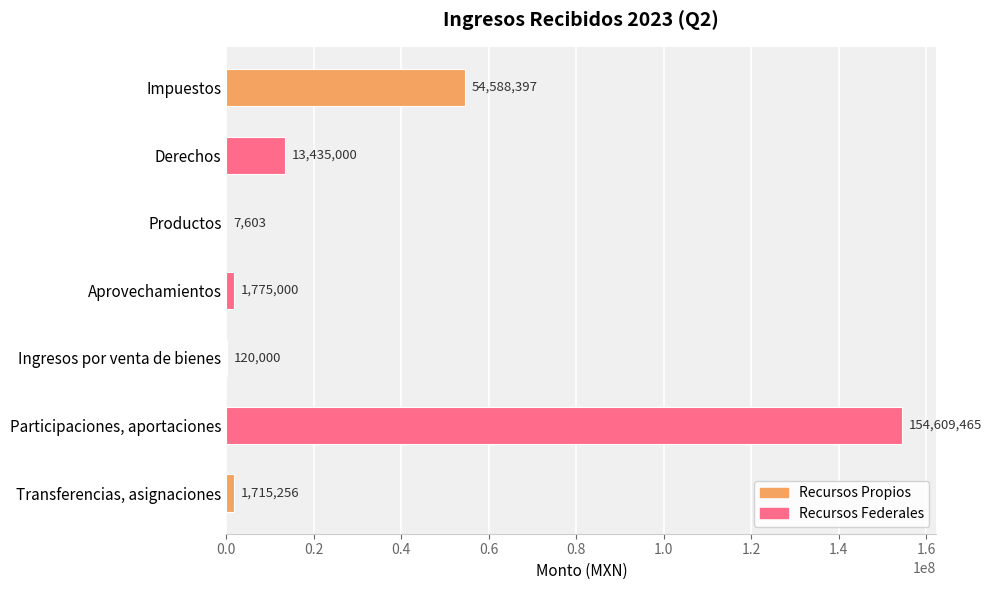

Are the bars horizontal?

Yes